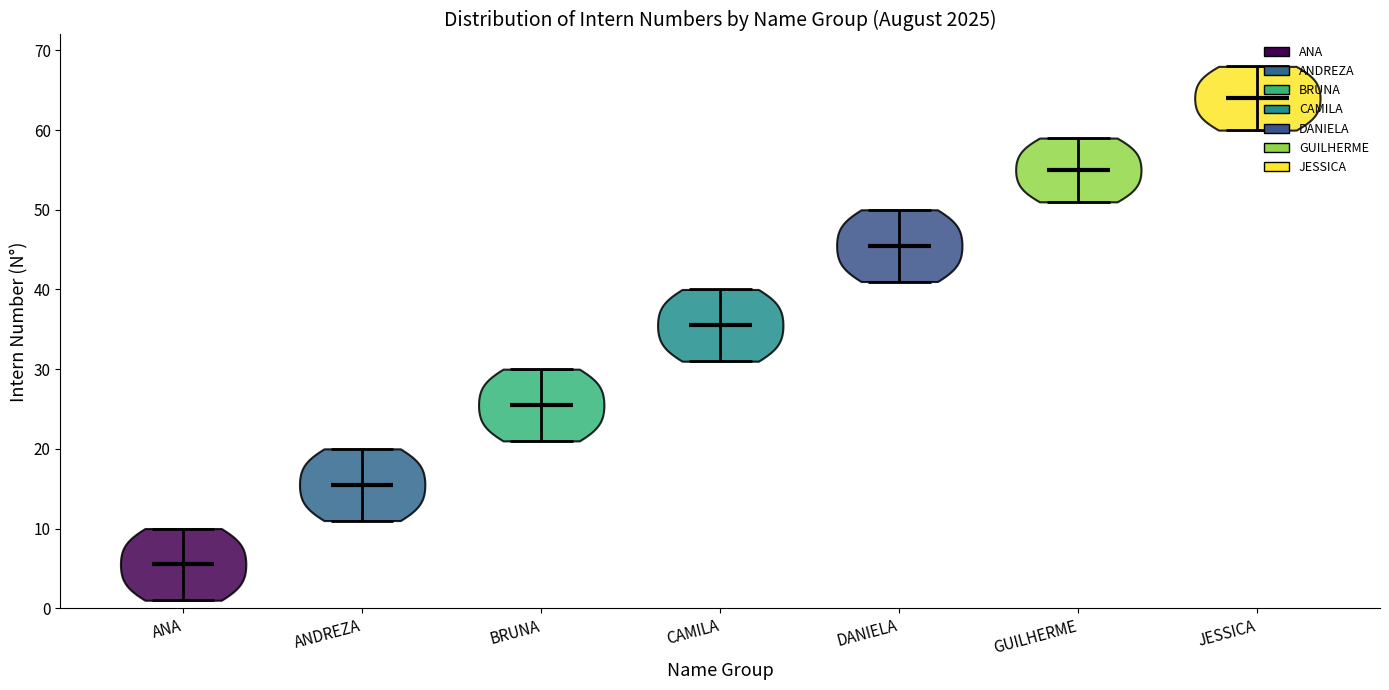

Which violin has the highest median line?

JESSICA